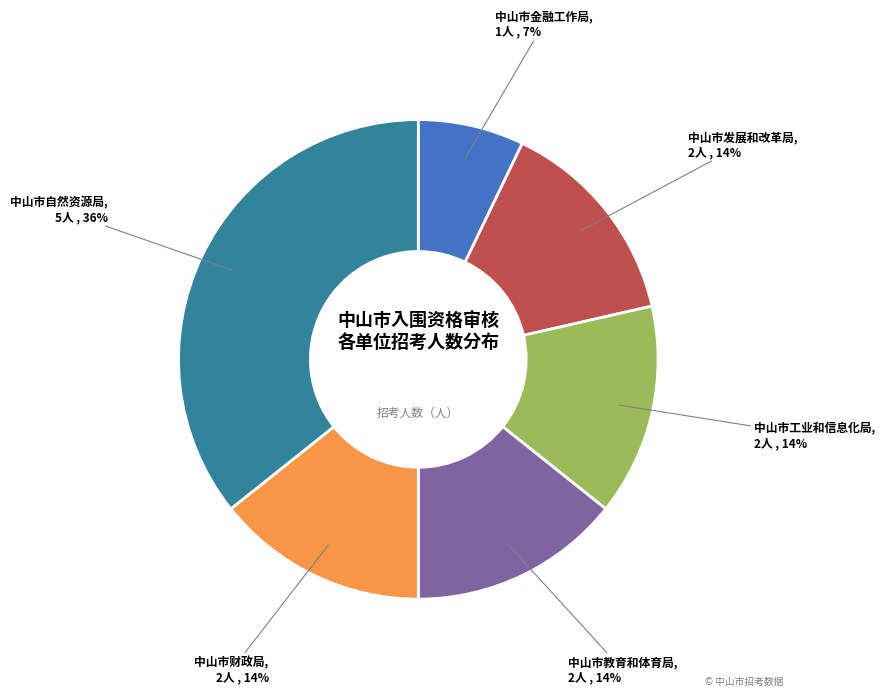

To the nearest percent, what is the difference between the largest and smallest slice percentages?

29%